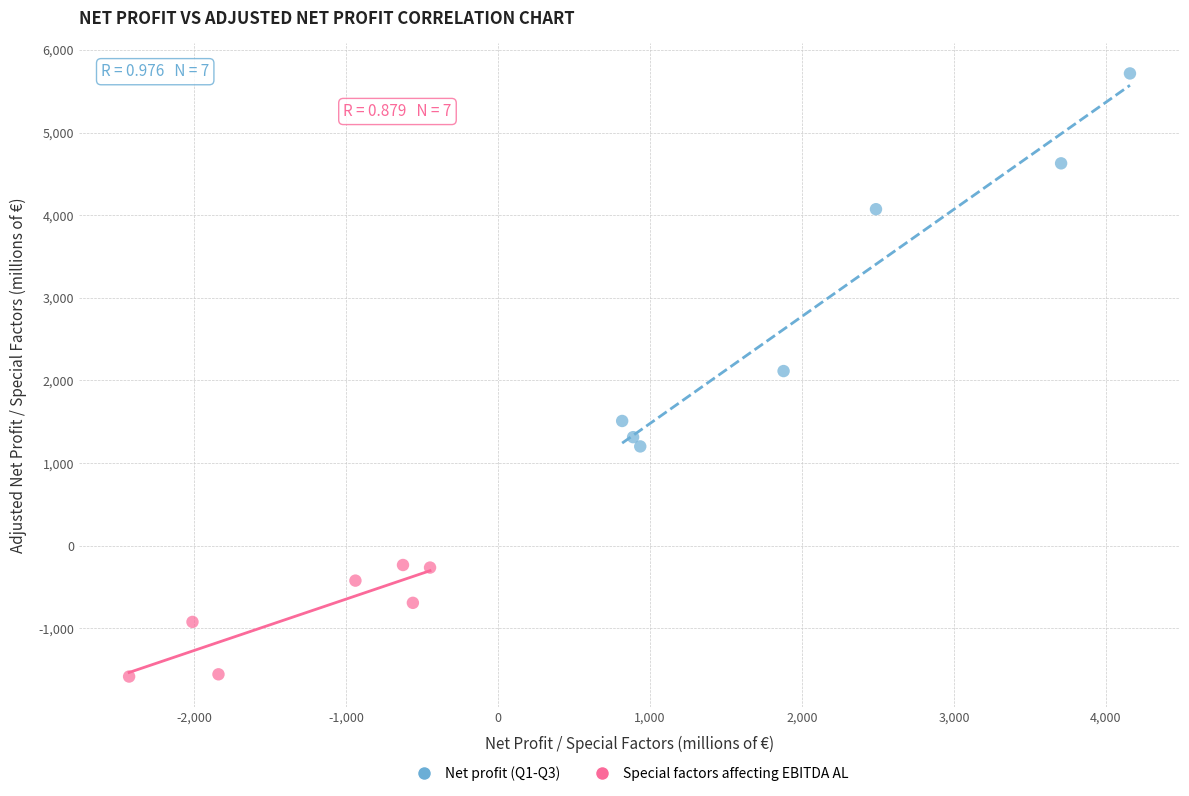

Which series reaches the minimum Y coordinate?

Special factors affecting EBITDA AL